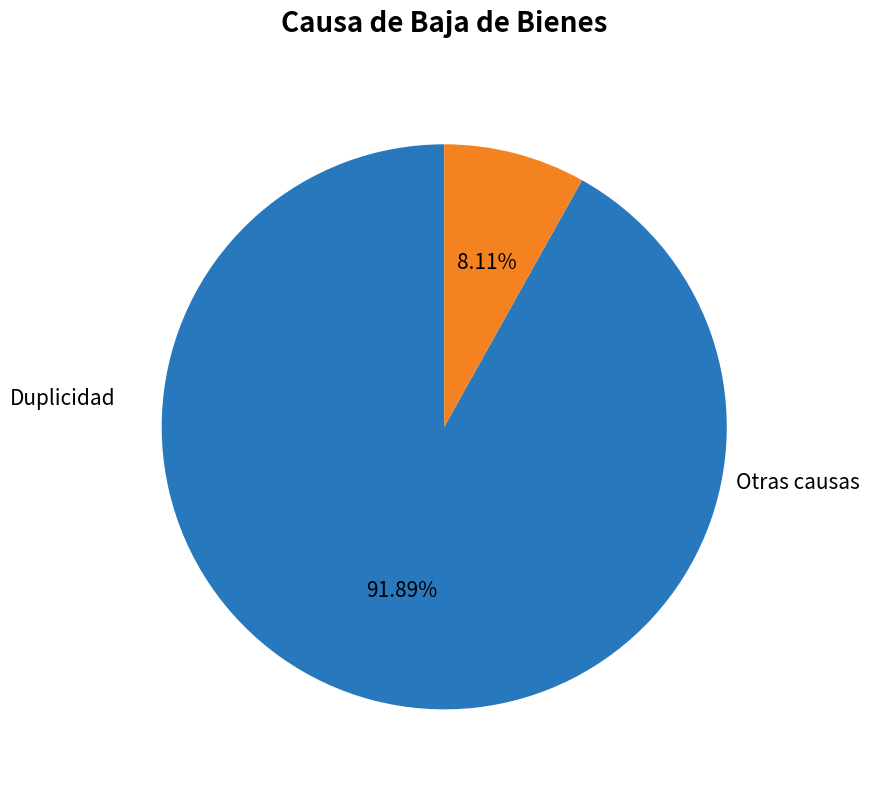

Does any single category account for the majority?

Yes